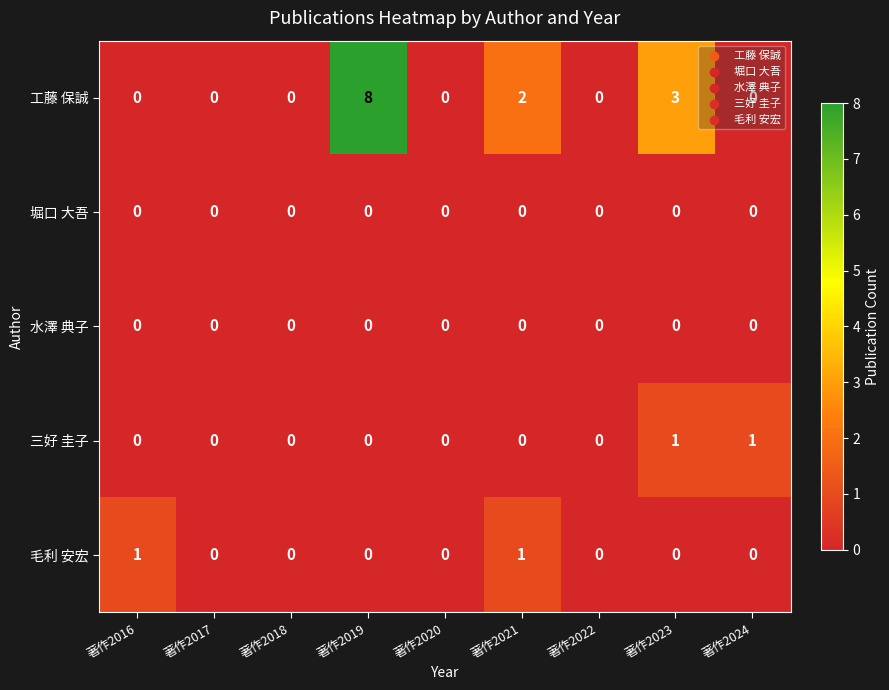

What is the difference between the second highest and minimum values in the 工藤 保誠 series?

3